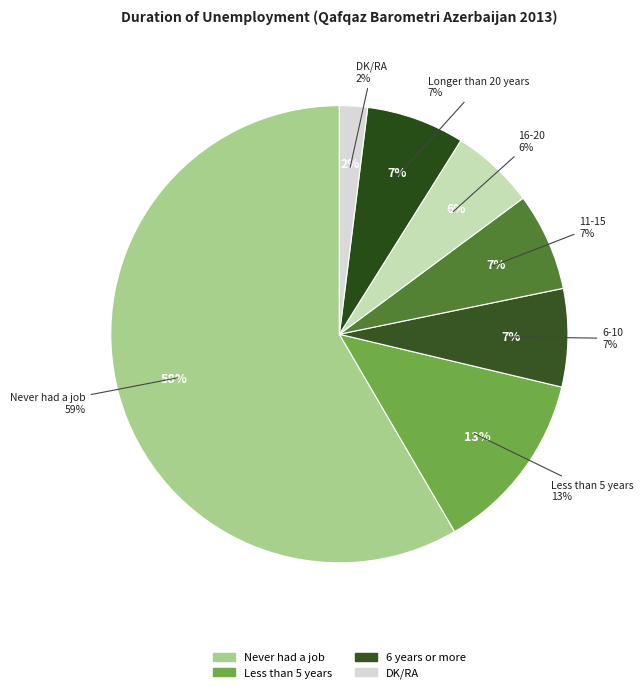

To the nearest percent, what percentage of the pie is Never had a job?

58%